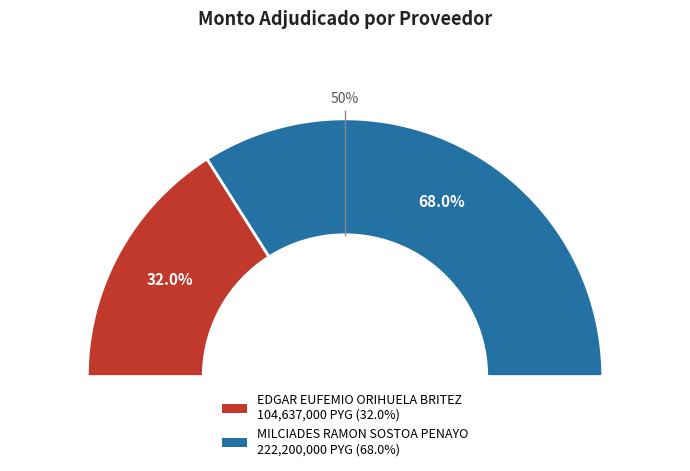

To the nearest percent, what is the difference between the largest and smallest slice percentages?

36%